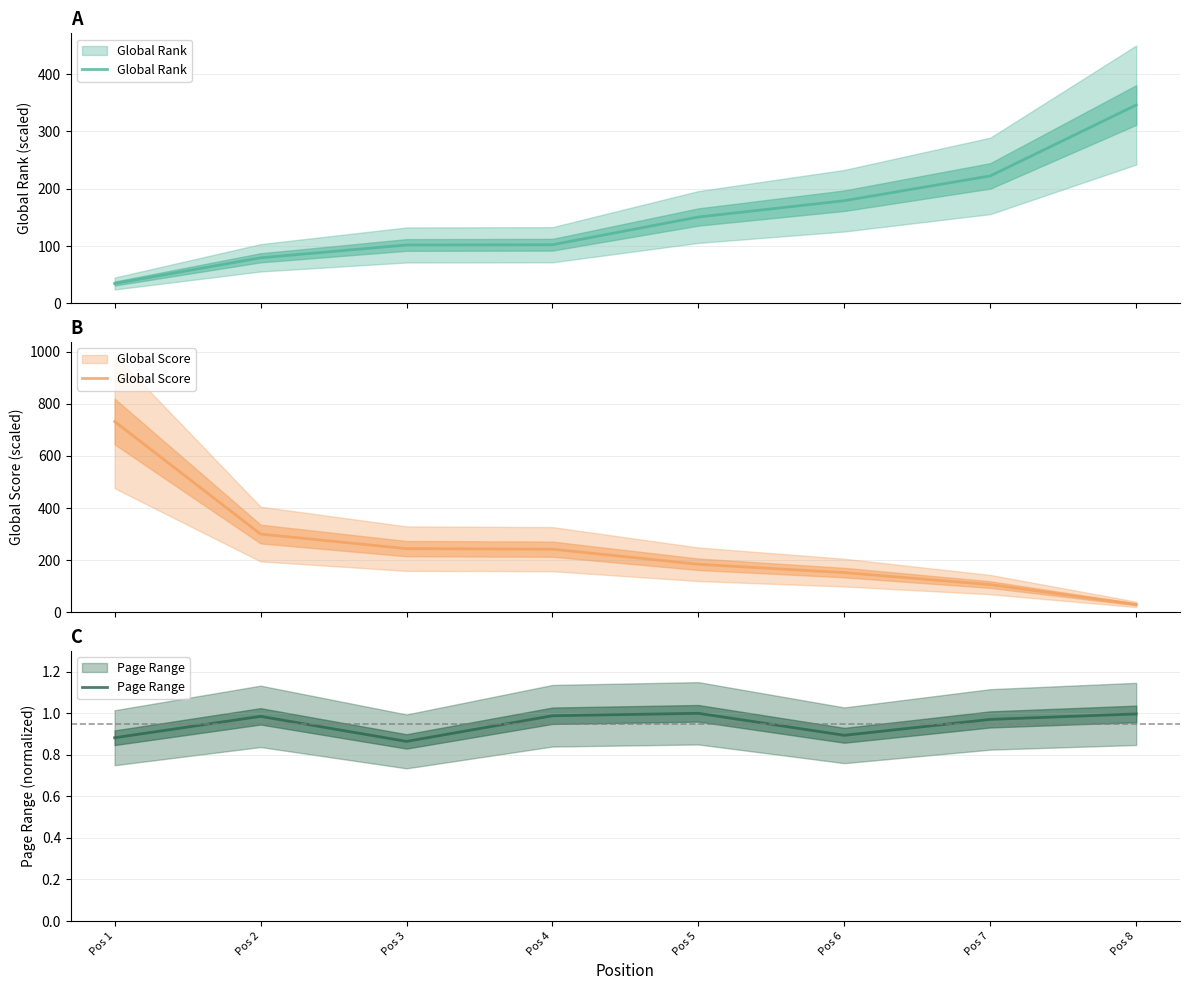

The Global Rank series shows 32.6 at Pos 2. True or false?

False